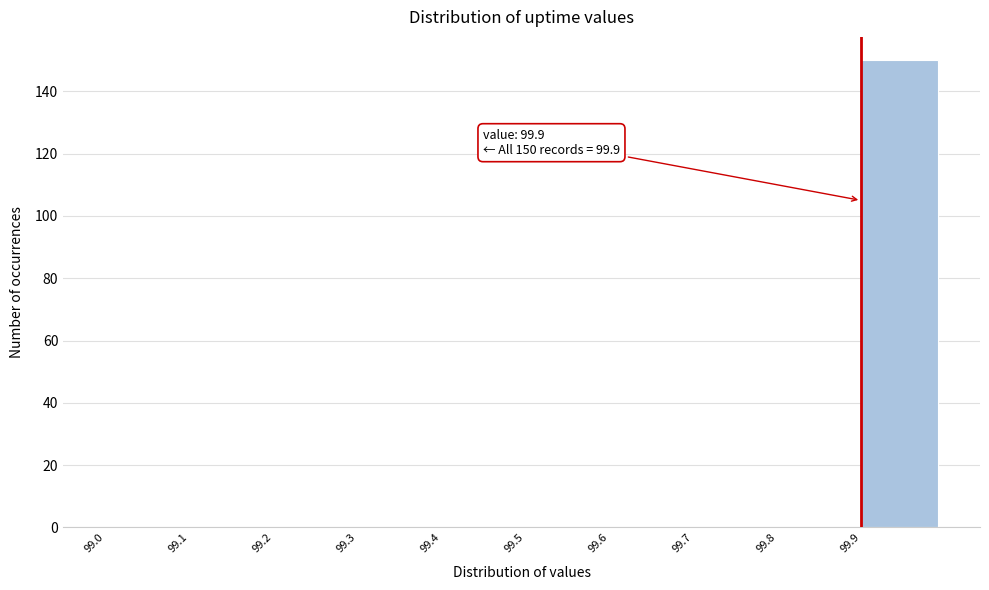

Over which range of the x-axis is the bar tallest?

99.9 to 100.0